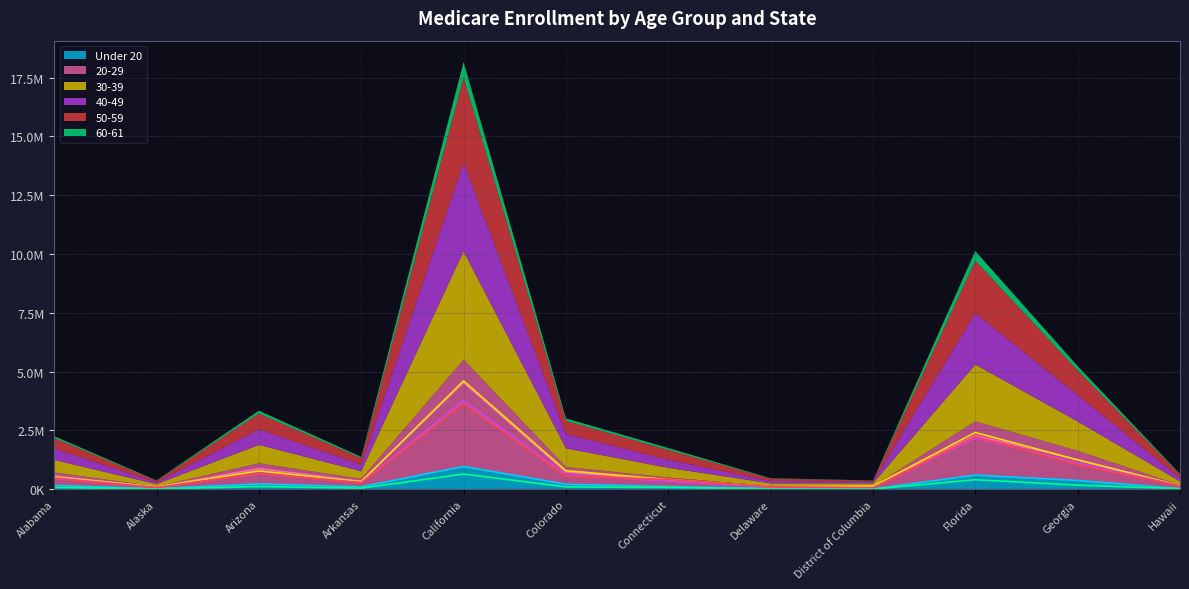

At how many categories does at least one series exceed 3374665?

1